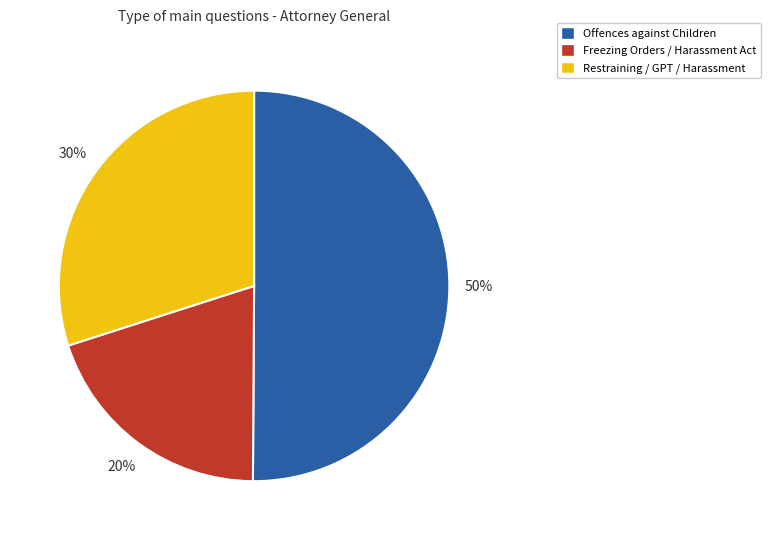

Count the number of slices in the pie.

3